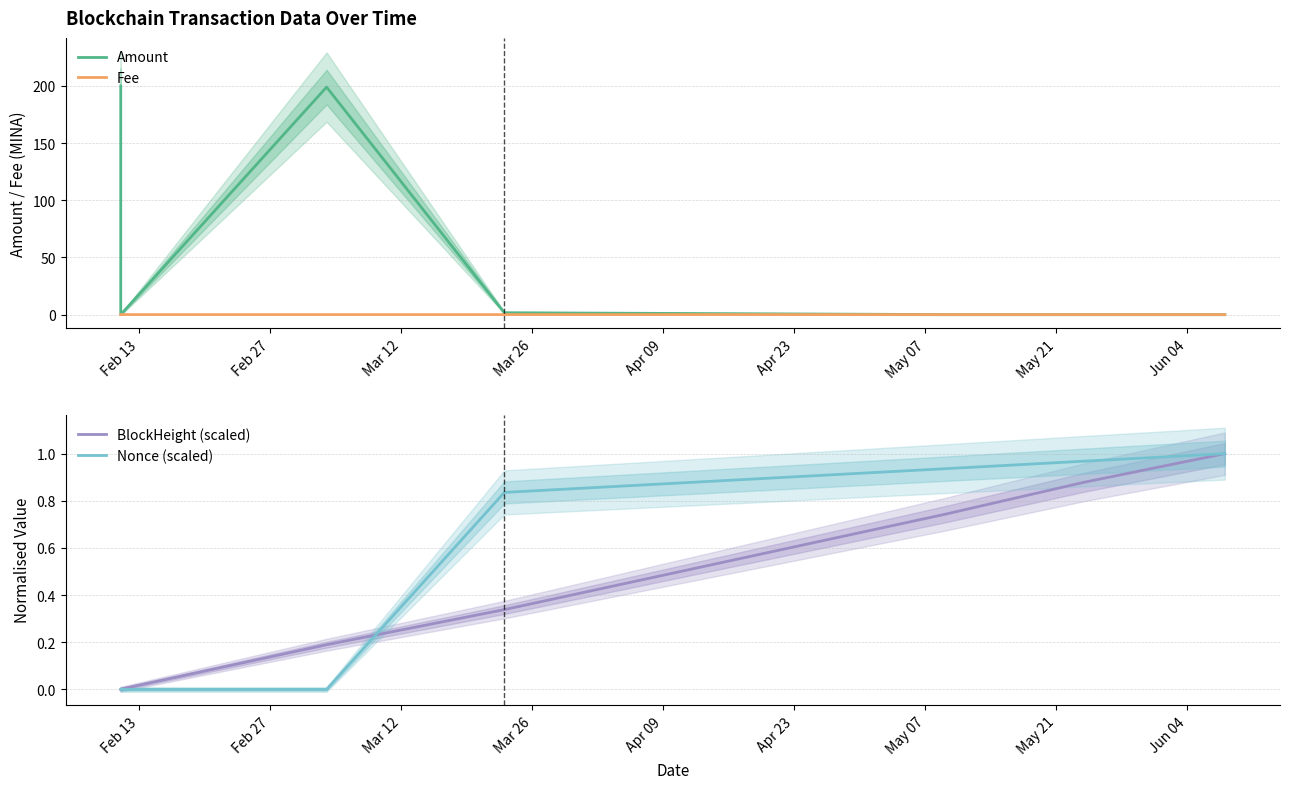

True or false: Fee has more than 1 points higher than both neighbors.

False